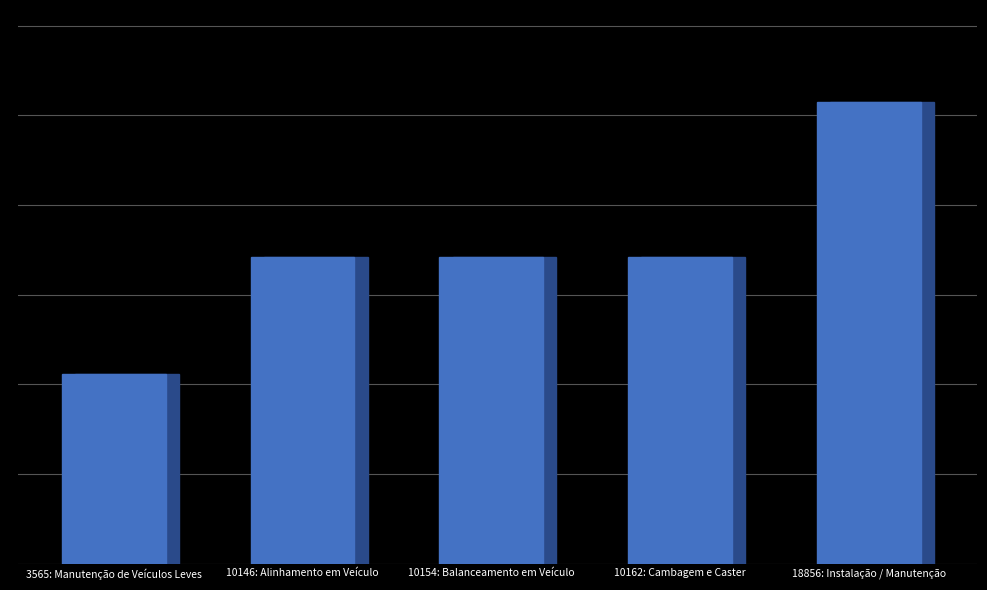

What is the label of the 2nd bar from the left?

10146: Alinhamento em Veículo